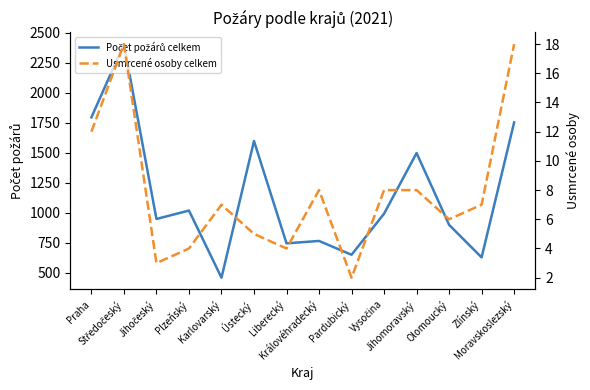

What position from the right is Plzeňský?

11